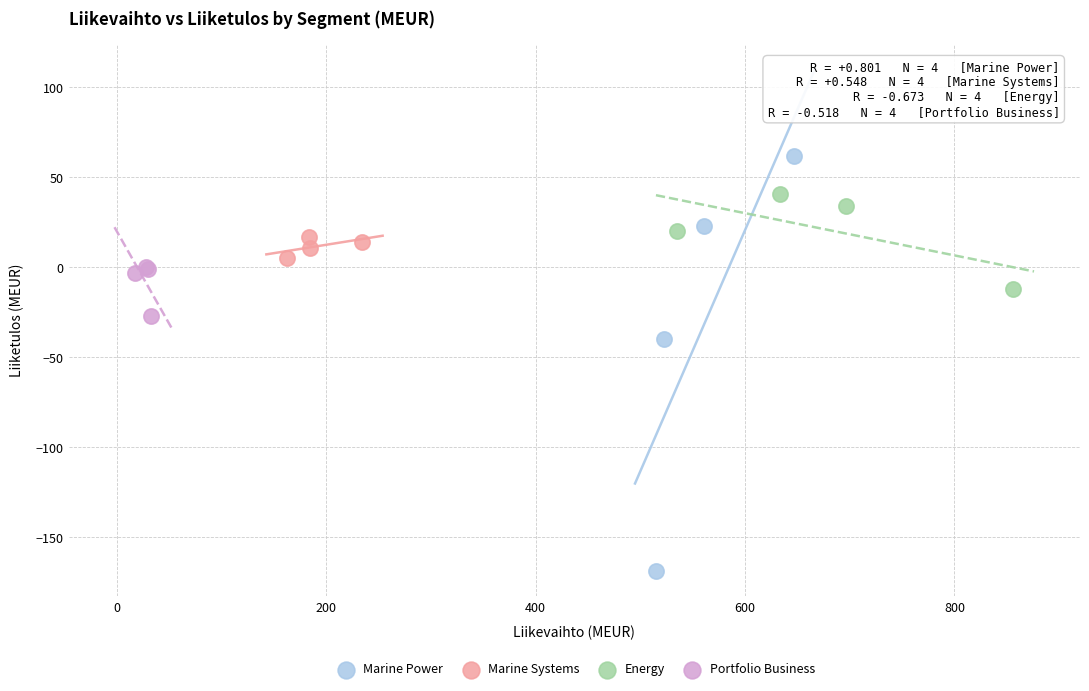

Which series contains the lowest Y value?

Marine Power